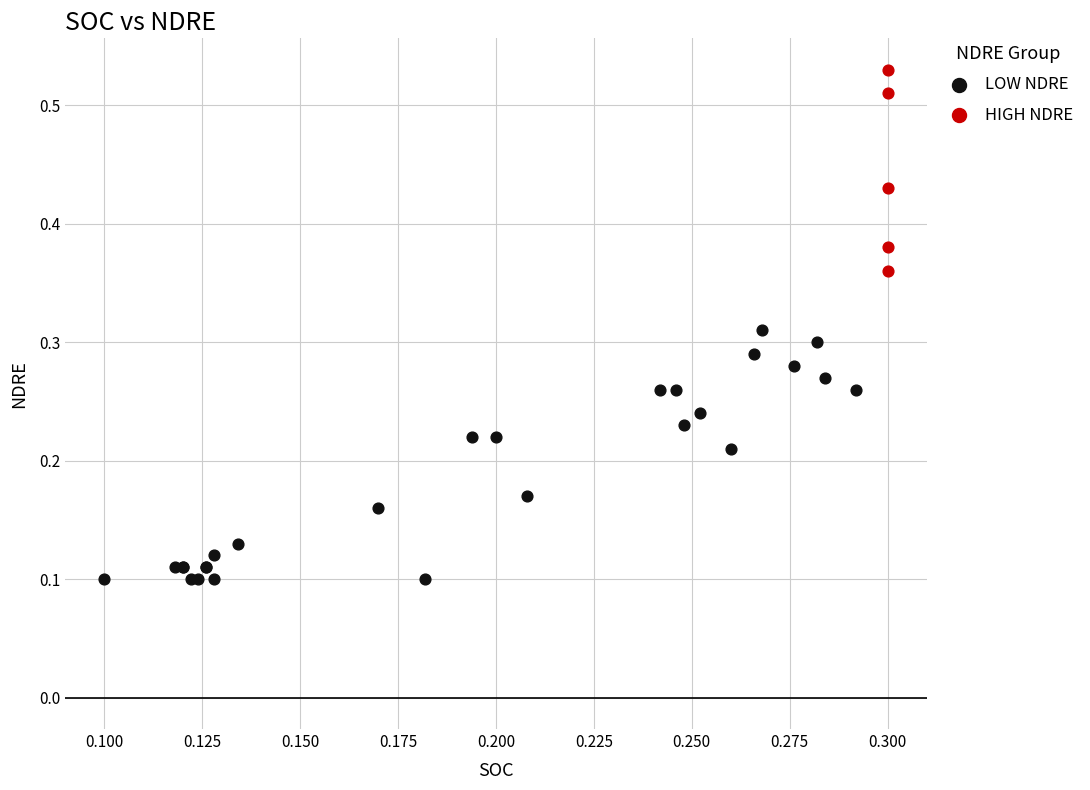

Which series has the widest spread of Y values?

LOW NDRE